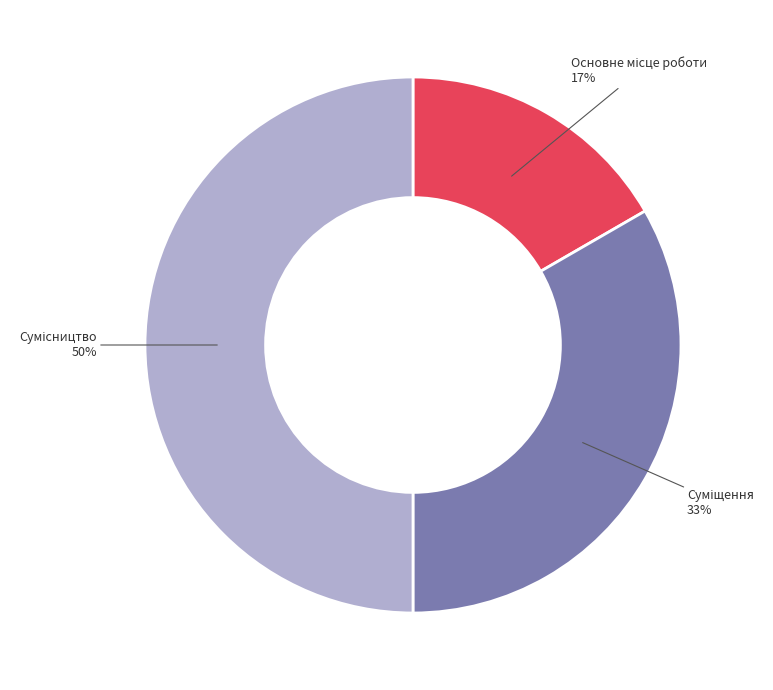

To the nearest percent, what is the difference between the largest and smallest slice percentages?

33%